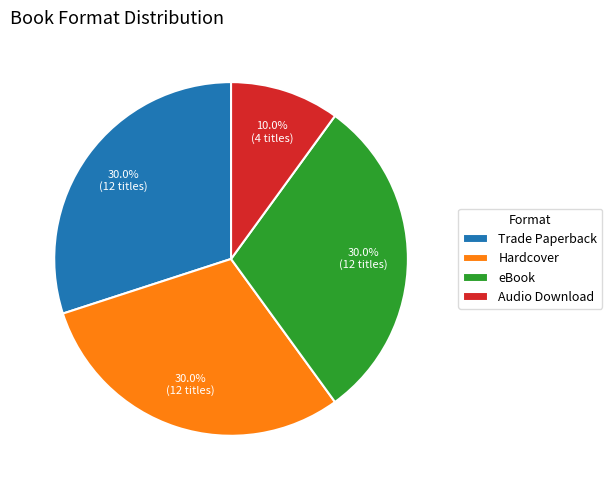

To the nearest percent, what is the difference between the largest and smallest slice percentages?

20%